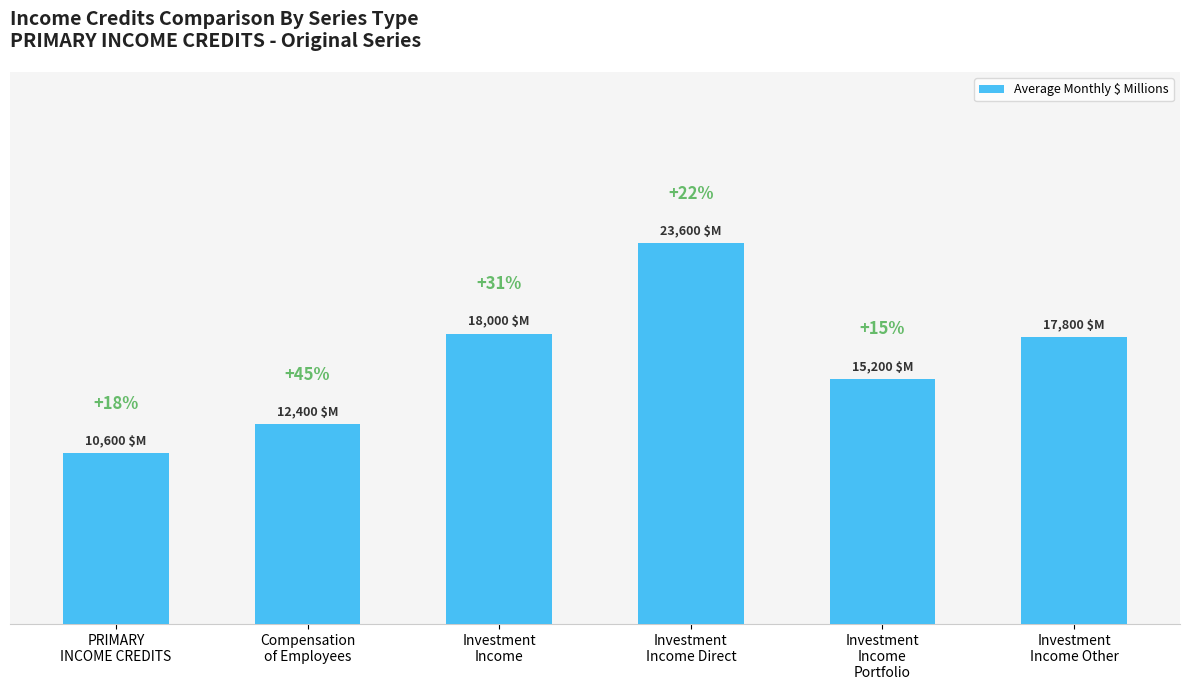

Rank the categories by value from lowest to highest.

PRIMARY
INCOME CREDITS, Compensation
of Employees, Investment
Income
Portfolio, Investment
Income Other, Investment
Income, Investment
Income Direct